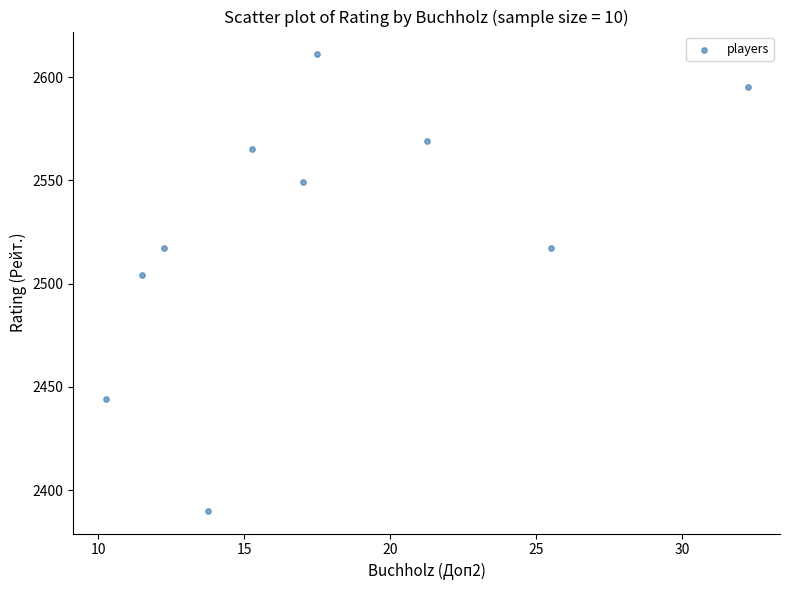

What Y value in the scatter plot is closest to 2500?

2504